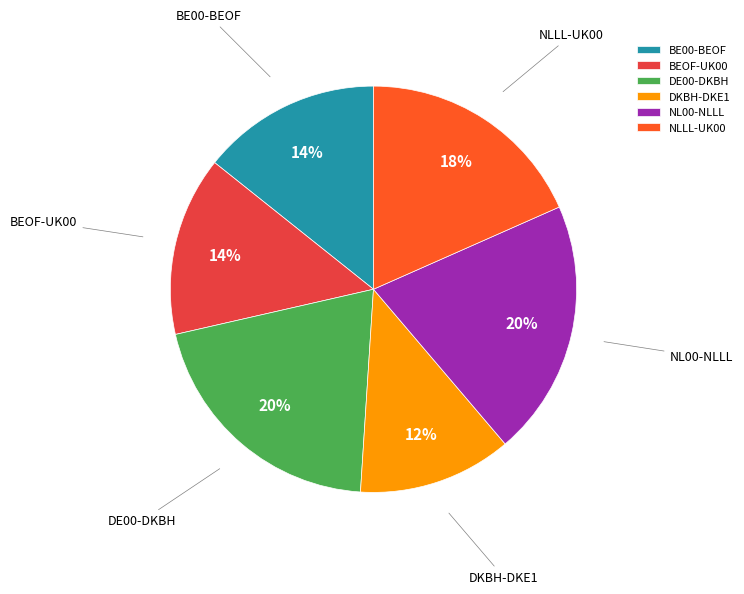

Is the sum of NL00-NLLL and BEOF-UK00 greater than half?

No